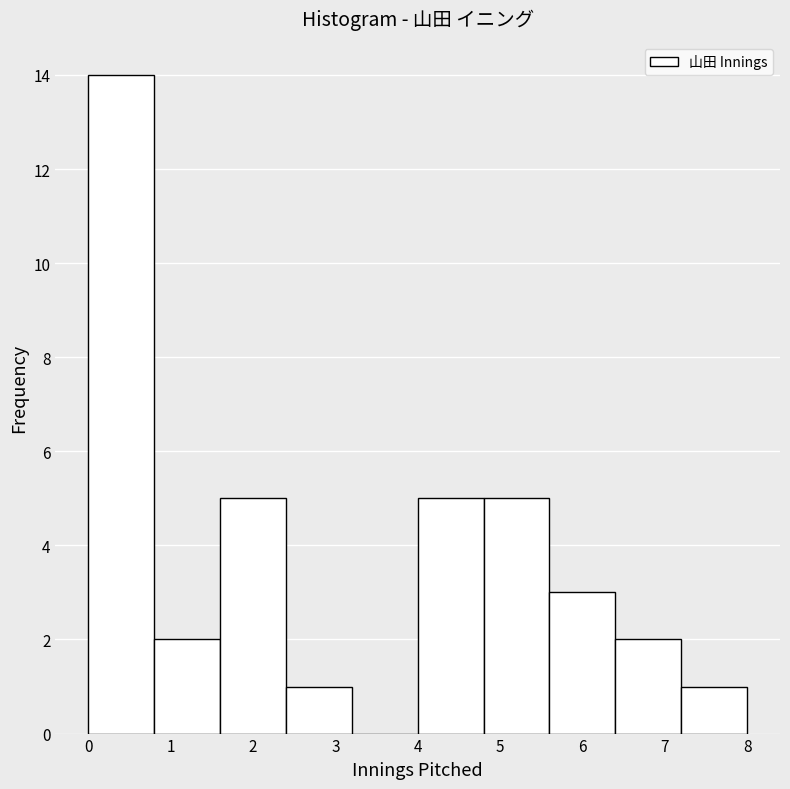

Which range on the x-axis has the tallest bar?

0.0 to 0.8